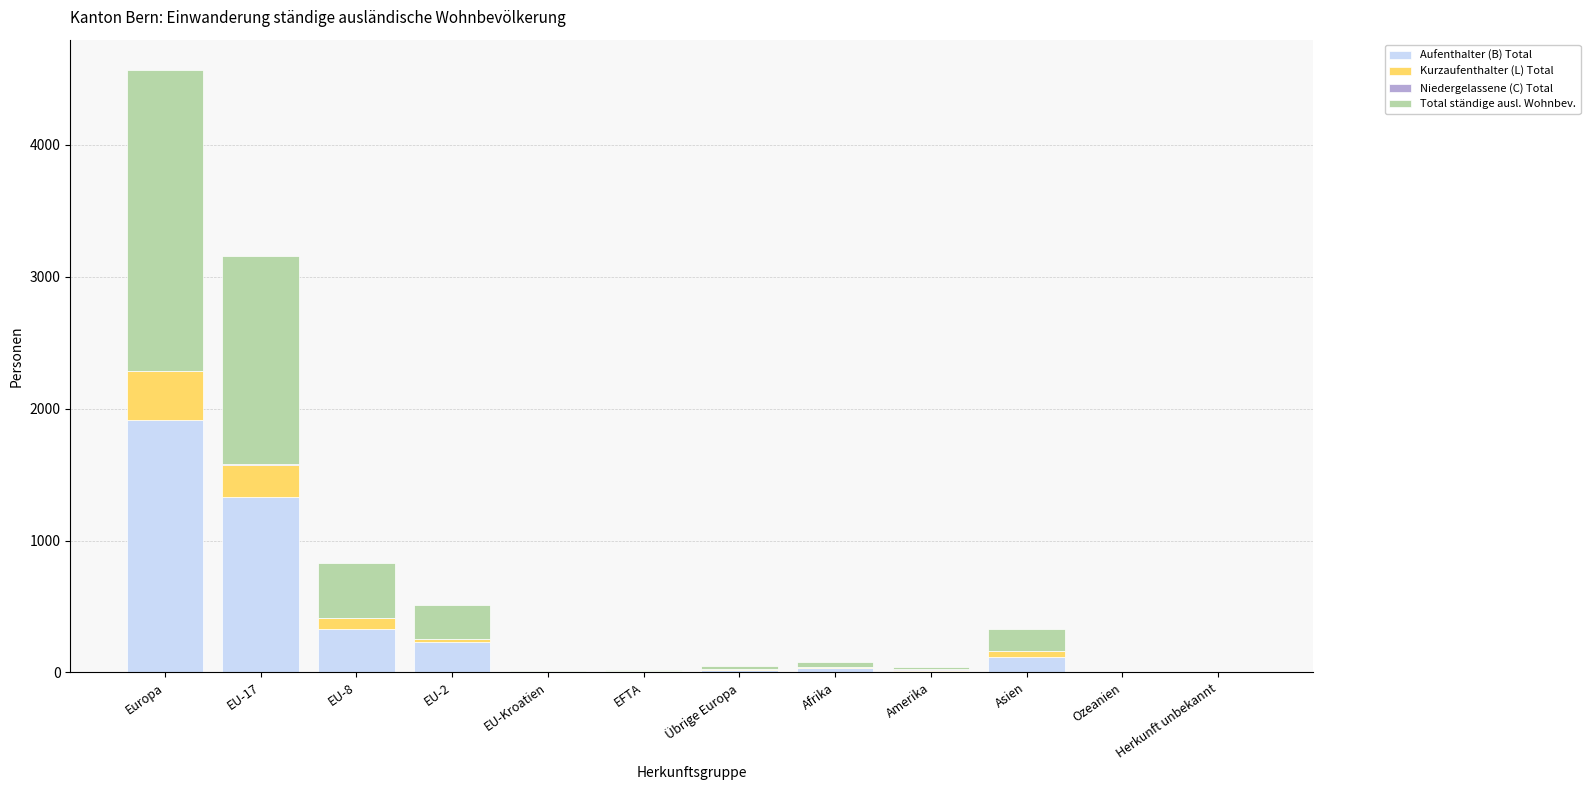

At which category is the sum across all series the highest?

Europa